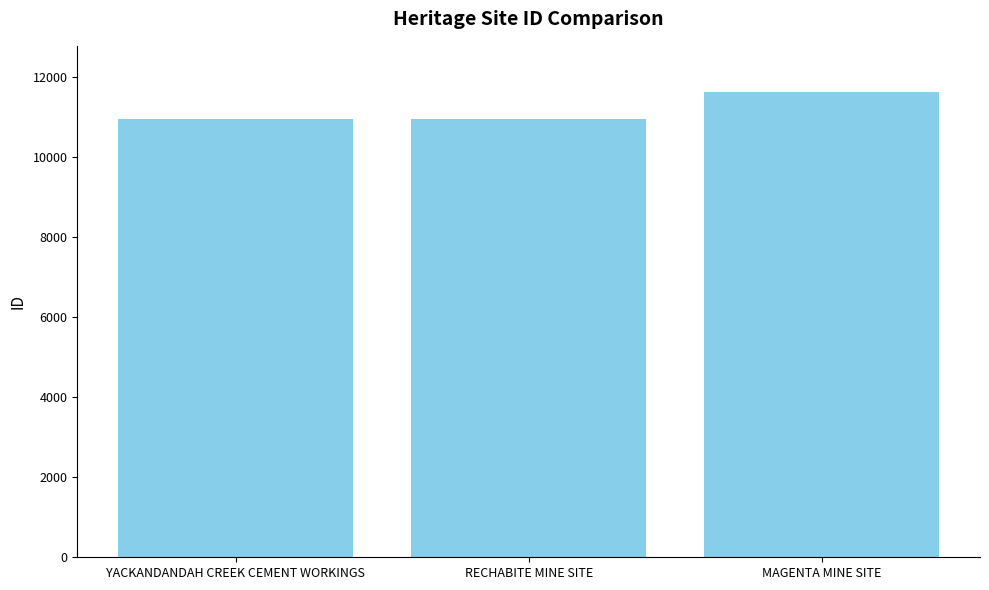

What is the difference between the values at MAGENTA MINE SITE and YACKANDANDAH CREEK CEMENT WORKINGS?

677